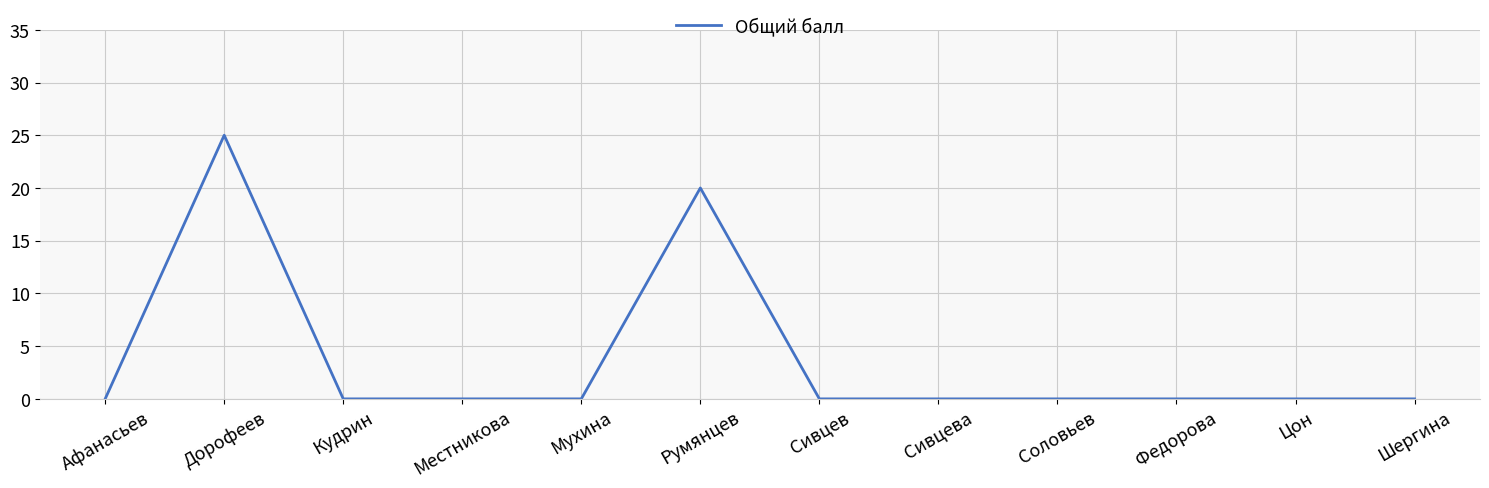

What position from the left is Федорова?

10